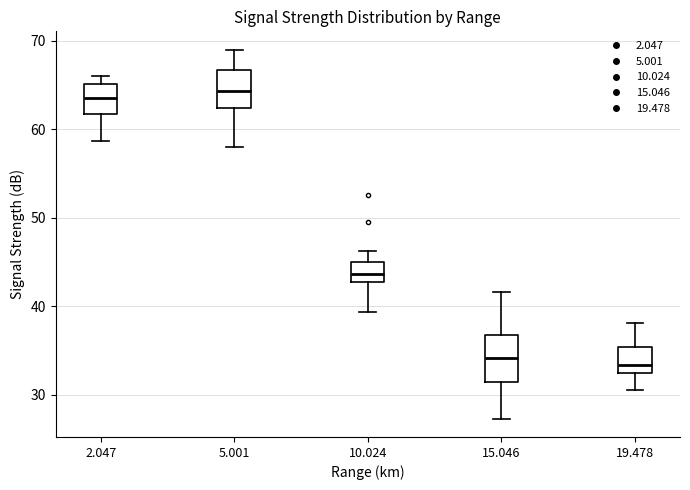

Reading left to right, read every box against the y-axis: the position of its median line, the range the box covers, and the ends of its whiskers. The values are not printed on the chart, so give them approximately, as read against the axis.

2.047: median 64, box 62 to 65, whiskers 59 to 66
5.001: median 64, box 62 to 67, whiskers 58 to 69
10.024: median 44, box 43 to 45, whiskers 39 to 46
15.046: median 34, box 31 to 37, whiskers 27 to 42
19.478: median 33 (just above the box's lower edge), box 33 to 35, whiskers 31 to 38